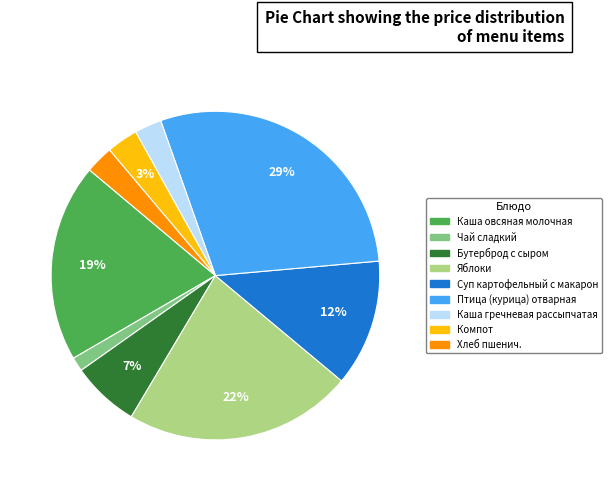

Which has a higher value, Суп картофельный с макарон or Хлеб пшенич.?

Суп картофельный с макарон